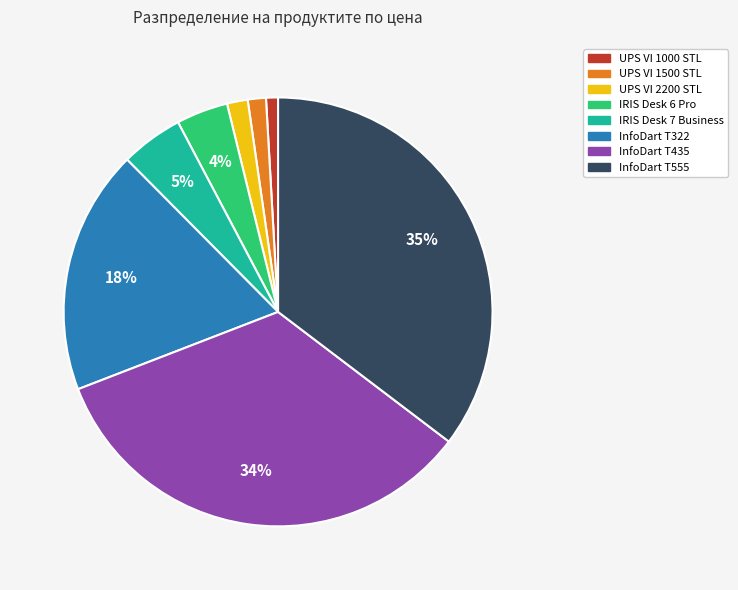

Which category has the biggest portion of the pie?

InfoDart T555